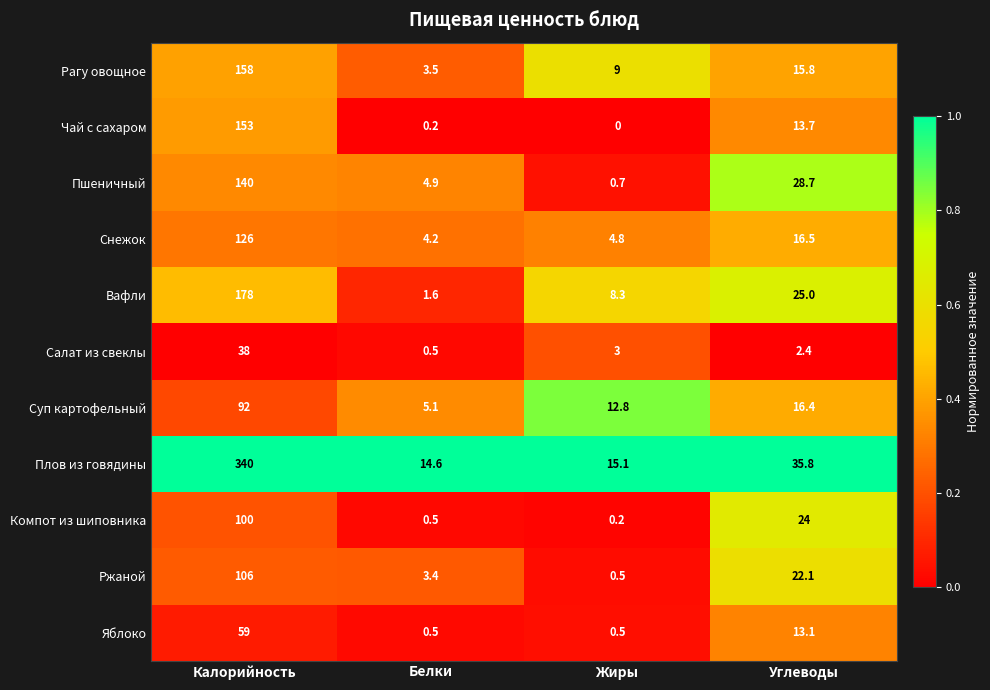

What is the maximum value for Чай с сахаром?

153.0